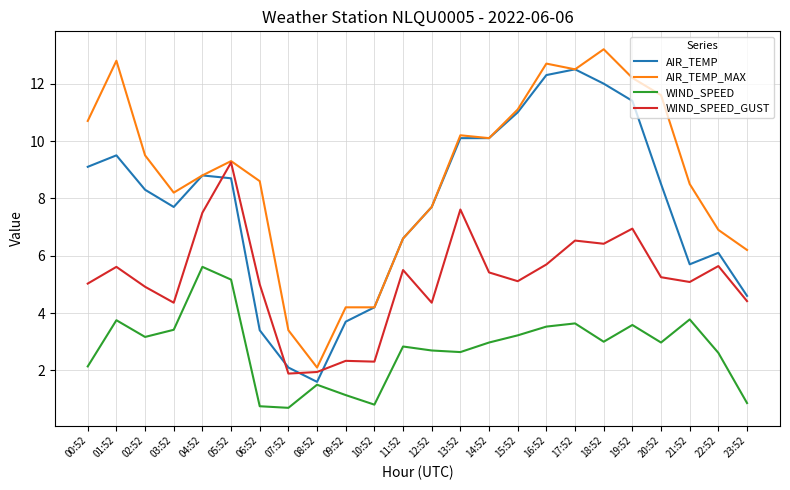

What is the spread (max minus min) of values at 03:52?

4.8